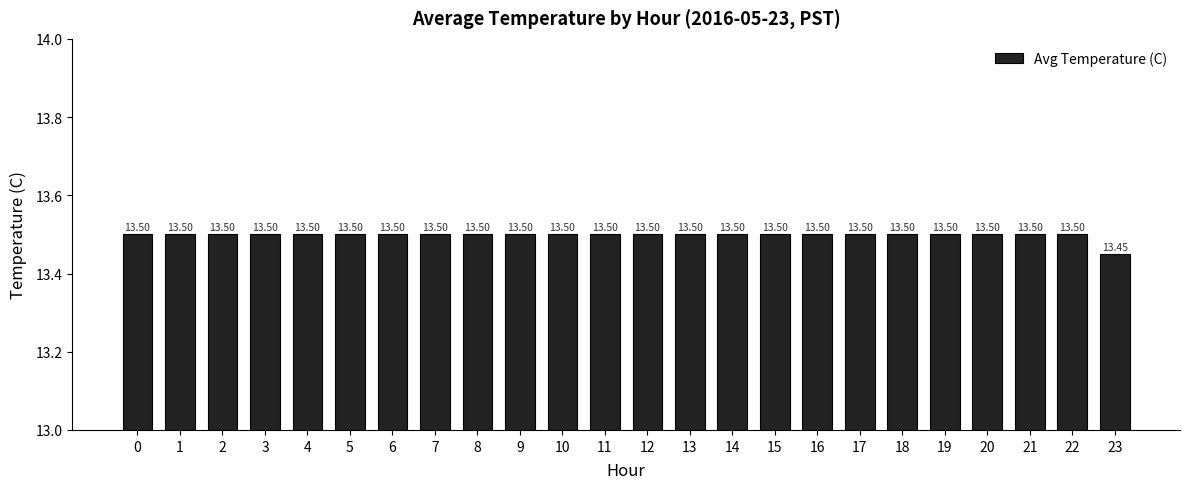

Approximately how many times larger is the value at 9 compared to 15?

1.0